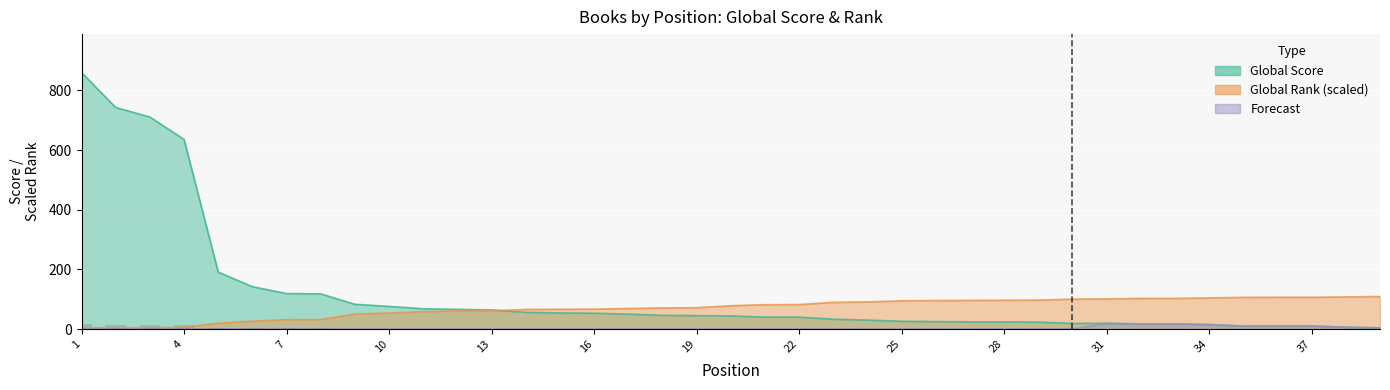

How many positive values does the Forecast series have?

9